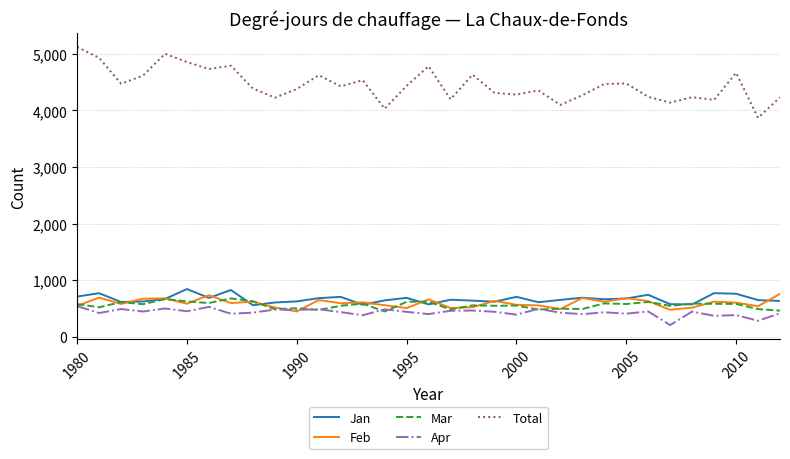

True or false: Jan and Total intersect in this chart.

False